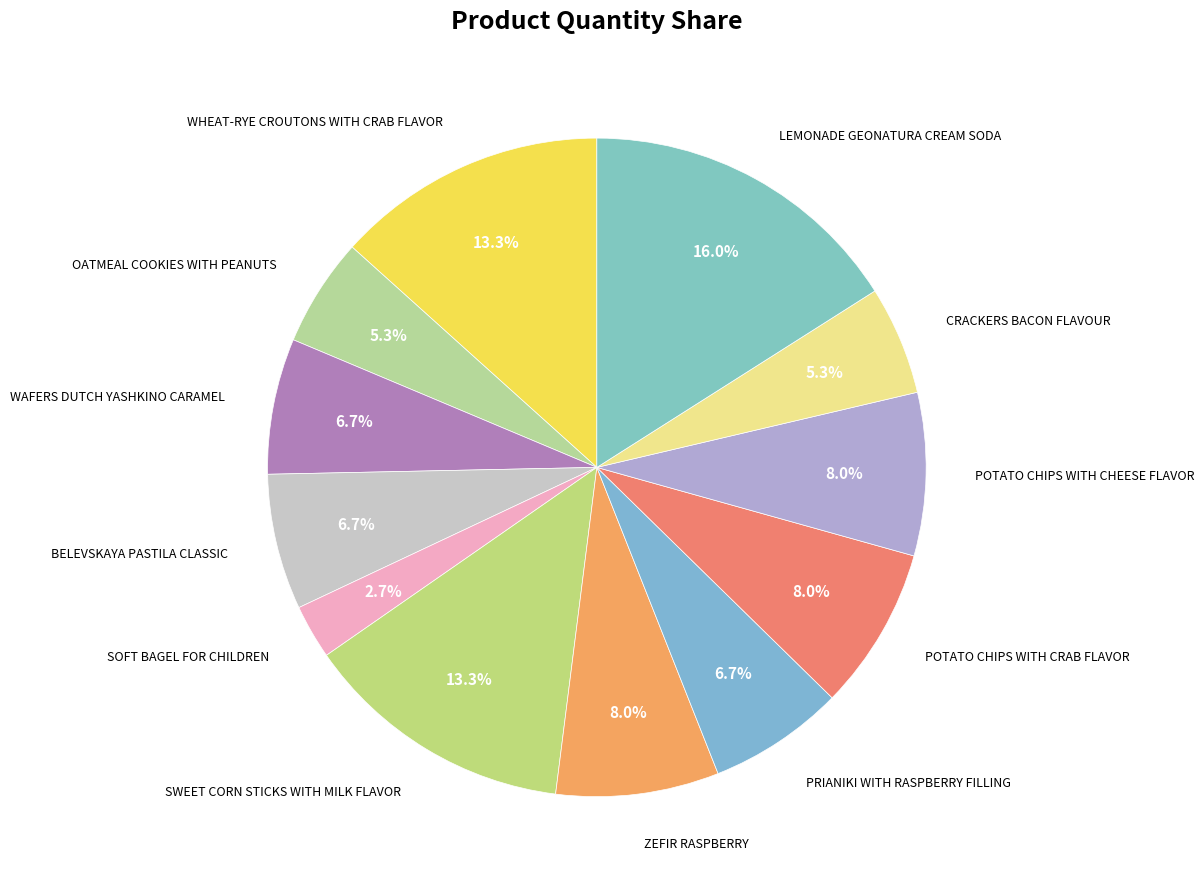

How many segments does this pie chart have?

12